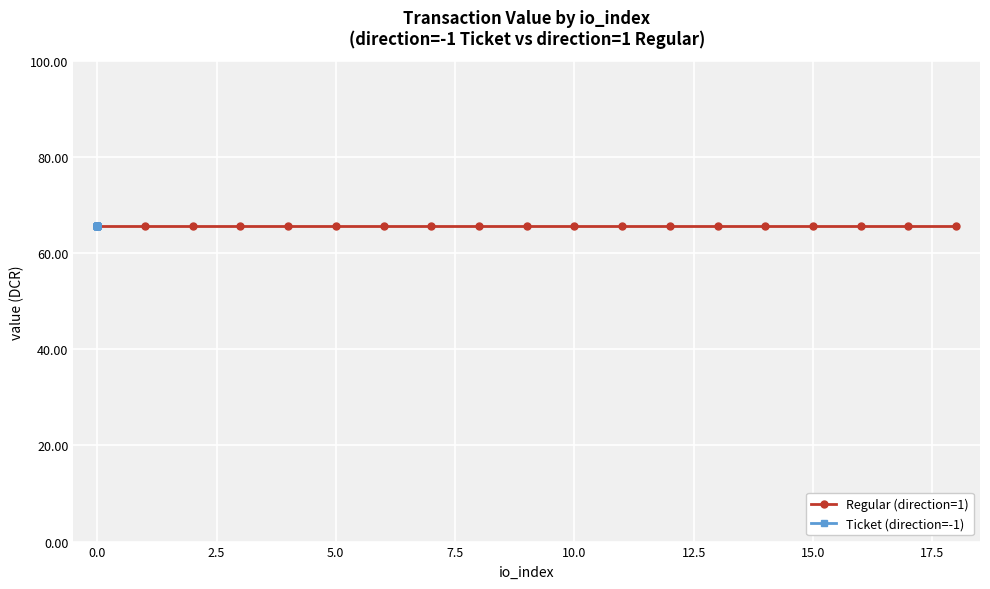

How many lines are shown in the chart?

2